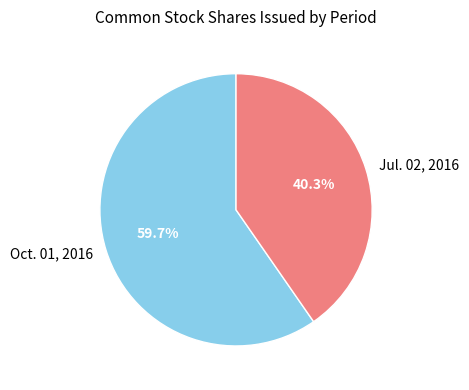

Which slice represents more than half of the pie?

Oct. 01, 2016